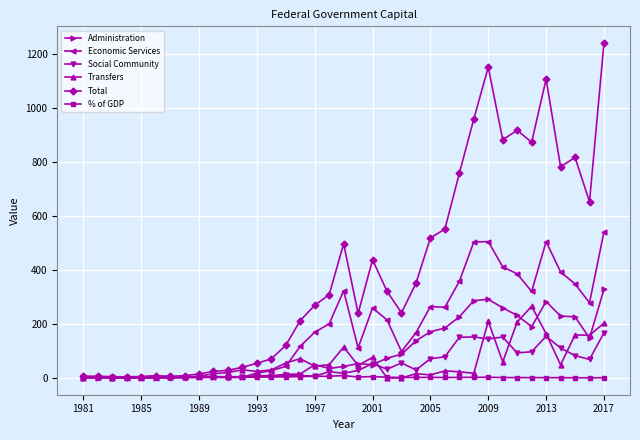

What is the difference between the maximum and minimum values in the Transfers series?

265.9